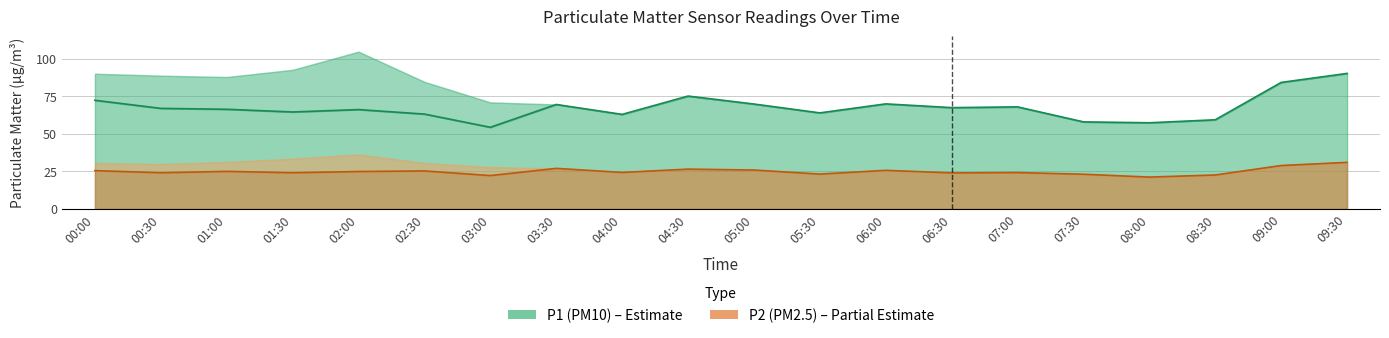

In P2 (PM2.5), how many points are higher than both neighbors (excluding endpoints)?

6